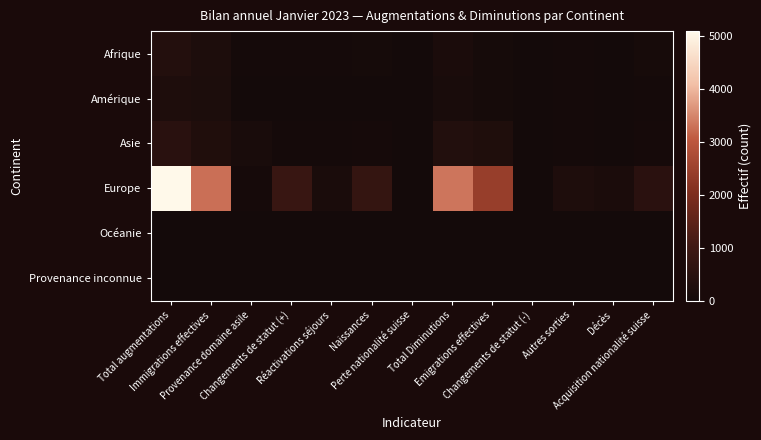

Reading left to right, extract all data points from this chart.

Afrique: Total augmentations=362	Immigrations effectives=216	Provenance domaine asile=35	Changements de statut (+)=23	Réactivations séjours=24	Naissances=64	Perte nationalité suisse=0	Total Diminutions=167	Emigrations effectives=63	Changements de statut (-)=0	Autres sorties=20	Décès=8	Acquisition nationalité suisse=76
Amérique: Total augmentations=238	Immigrations effectives=196	Provenance domaine asile=0	Changements de statut (+)=11	Réactivations séjours=18	Naissances=13	Perte nationalité suisse=0	Total Diminutions=135	Emigrations effectives=66	Changements de statut (-)=0	Autres sorties=25	Décès=9	Acquisition nationalité suisse=35
Asie: Total augmentations=506	Immigrations effectives=283	Provenance domaine asile=135	Changements de statut (+)=24	Réactivations séjours=21	Naissances=43	Perte nationalité suisse=0	Total Diminutions=346	Emigrations effectives=265	Changements de statut (-)=0	Autres sorties=25	Décès=4	Acquisition nationalité suisse=52
Europe: Total augmentations=5090	Immigrations effectives=3279	Provenance domaine asile=48	Changements de statut (+)=846	Réactivations séjours=152	Naissances=765	Perte nationalité suisse=0	Total Diminutions=3337	Emigrations effectives=2420	Changements de statut (-)=6	Autres sorties=242	Décès=161	Acquisition nationalité suisse=508
Océanie: Total augmentations=4	Immigrations effectives=3	Provenance domaine asile=0	Changements de statut (+)=1	Réactivations séjours=0	Naissances=0	Perte nationalité suisse=0	Total Diminutions=7	Emigrations effectives=6	Changements de statut (-)=0	Autres sorties=1	Décès=0	Acquisition nationalité suisse=0
Provenance inconnue: Total augmentations=3	Immigrations effectives=1	Provenance domaine asile=1	Changements de statut (+)=0	Réactivations séjours=0	Naissances=1	Perte nationalité suisse=0	Total Diminutions=0	Emigrations effectives=0	Changements de statut (-)=0	Autres sorties=0	Décès=0	Acquisition nationalité suisse=0